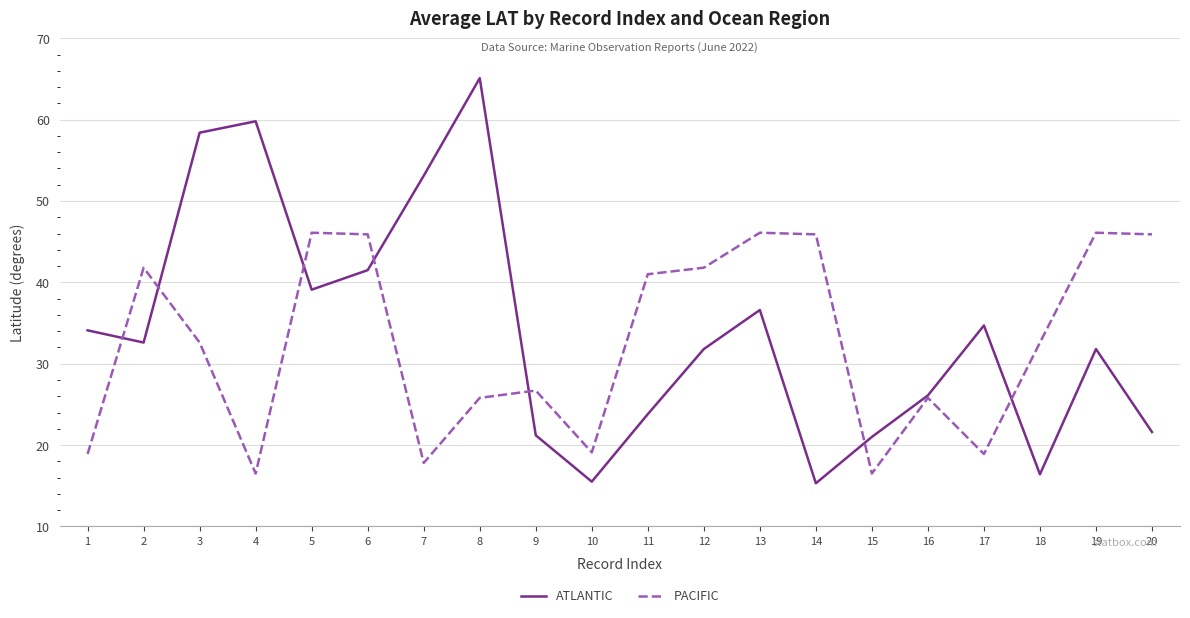

What is the lowest value of the ATLANTIC series?

15.3